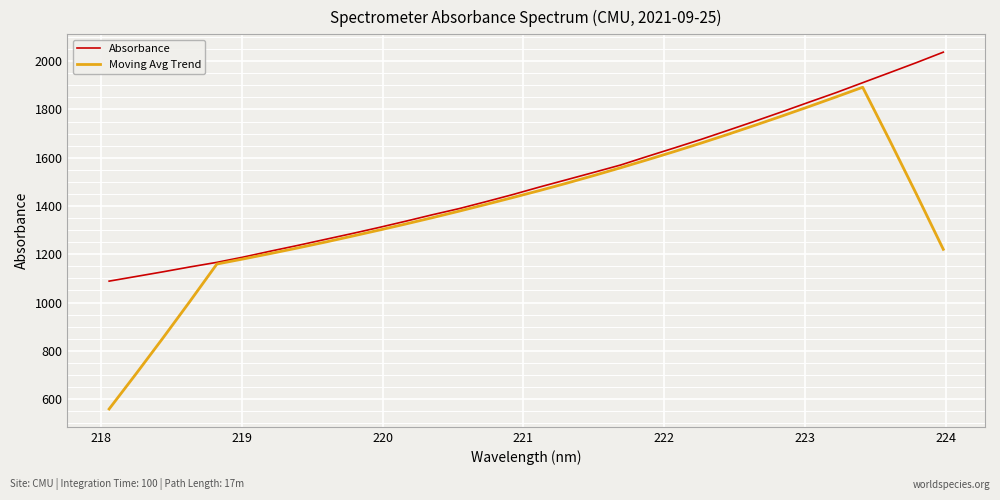

Rank the series by their maximum value, from highest to lowest.

Absorbance, Moving Avg Trend